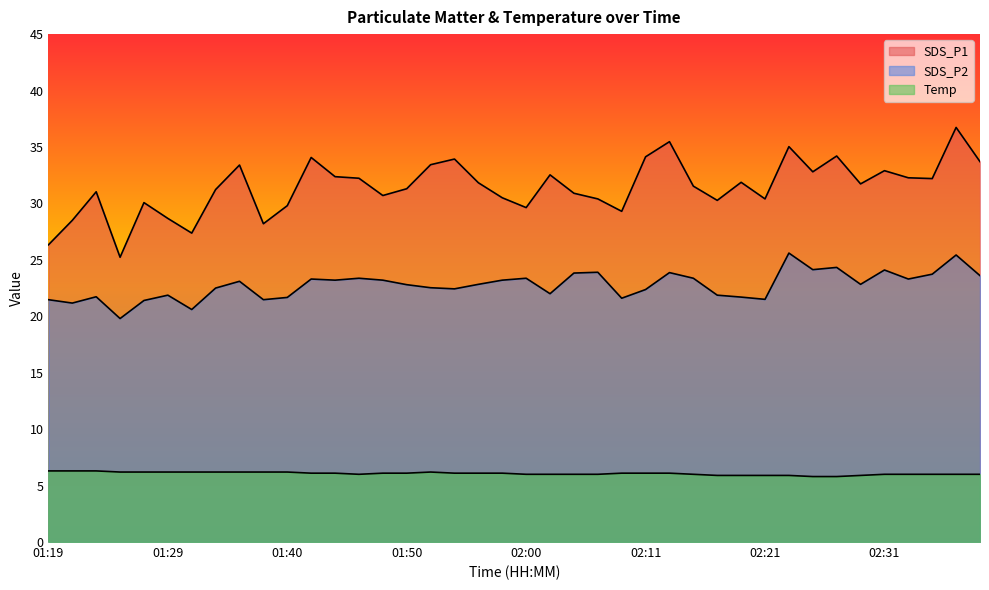

At how many categories does at least one series exceed 17?

40